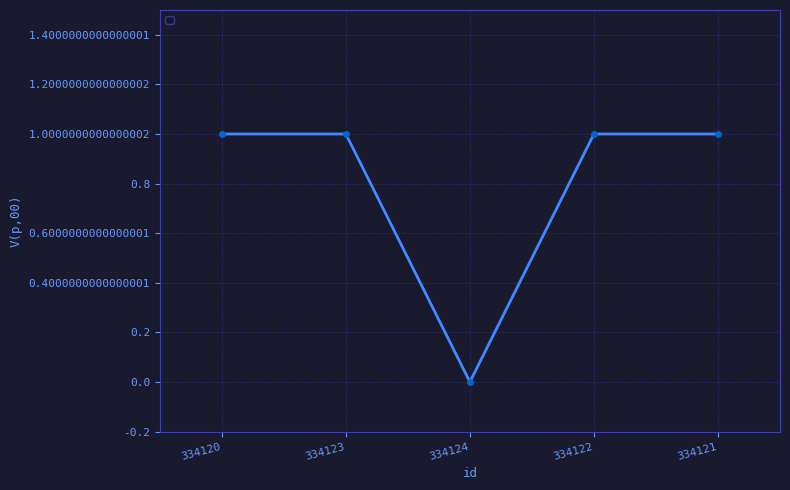

What position from the right is 334123?

4